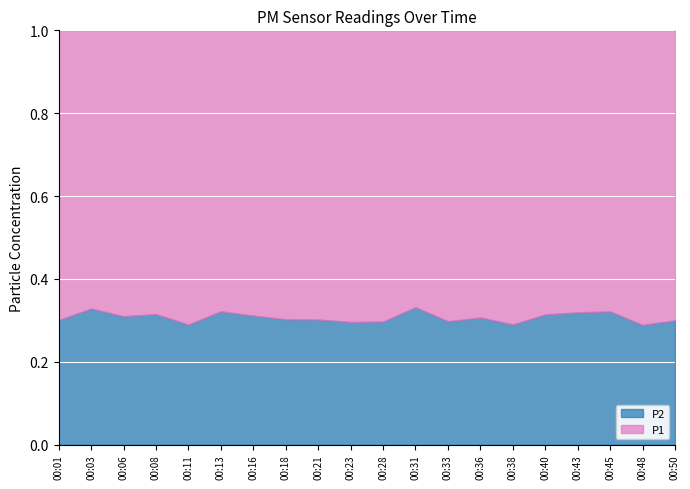

Rank the series at 00:40 from highest to lowest value.

P1, P2